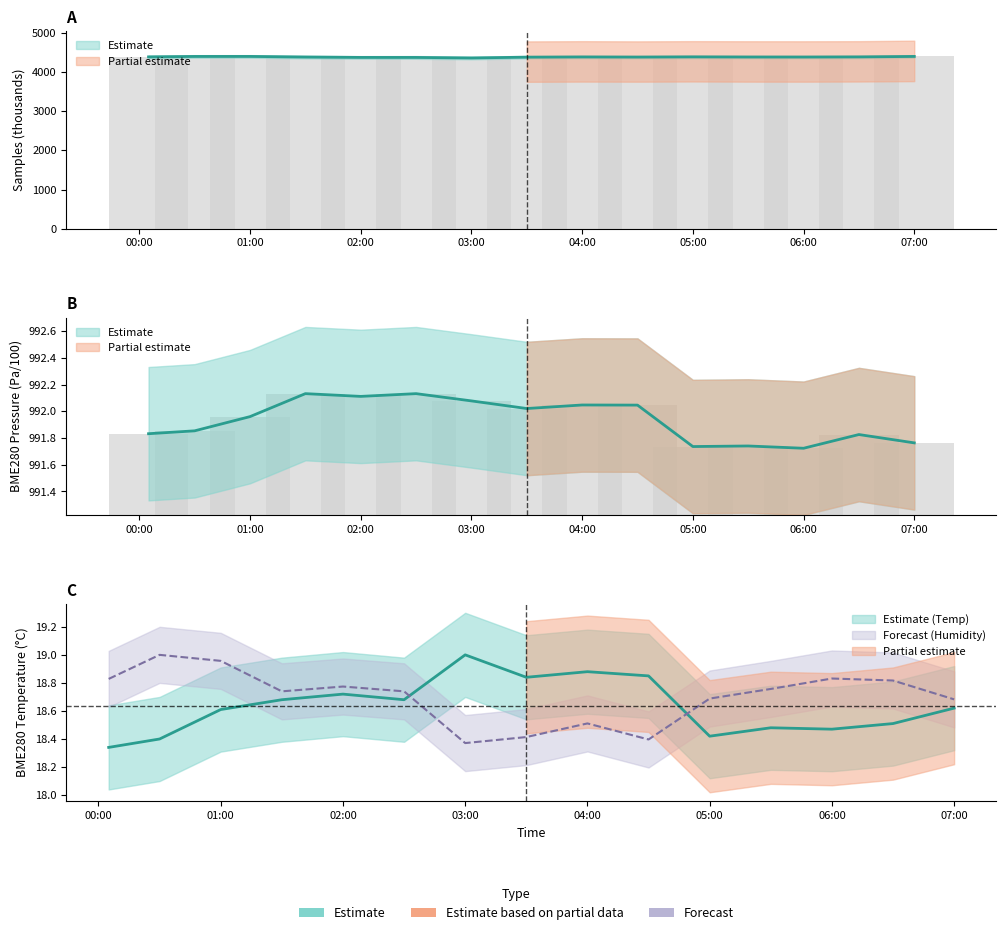

What is the greatest value displayed?

4401.6